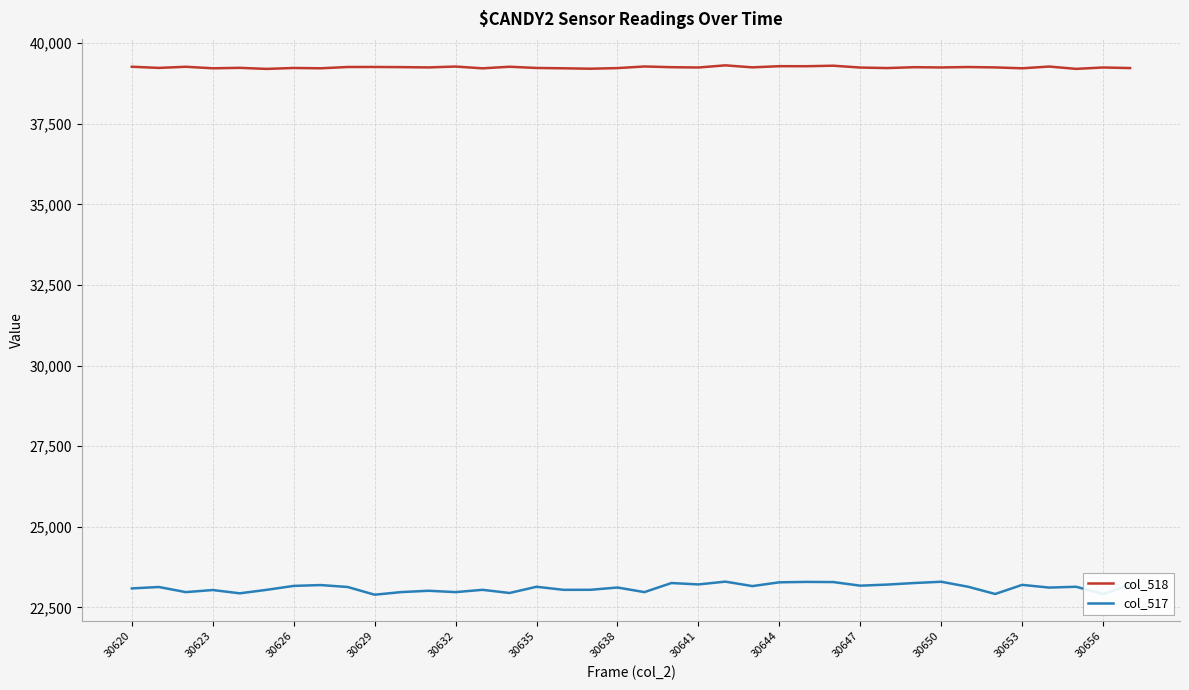

Rank the series by their maximum value, from lowest to highest.

col_517, col_518